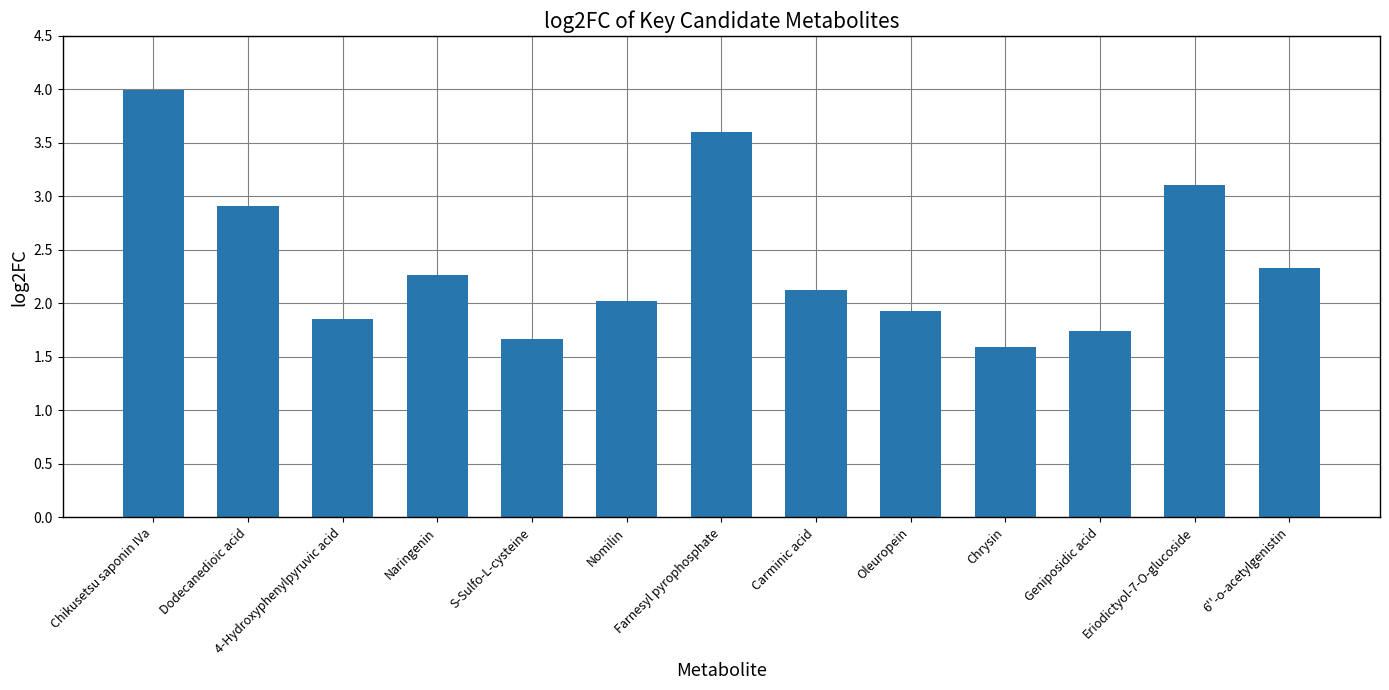

Are the bars horizontal?

No